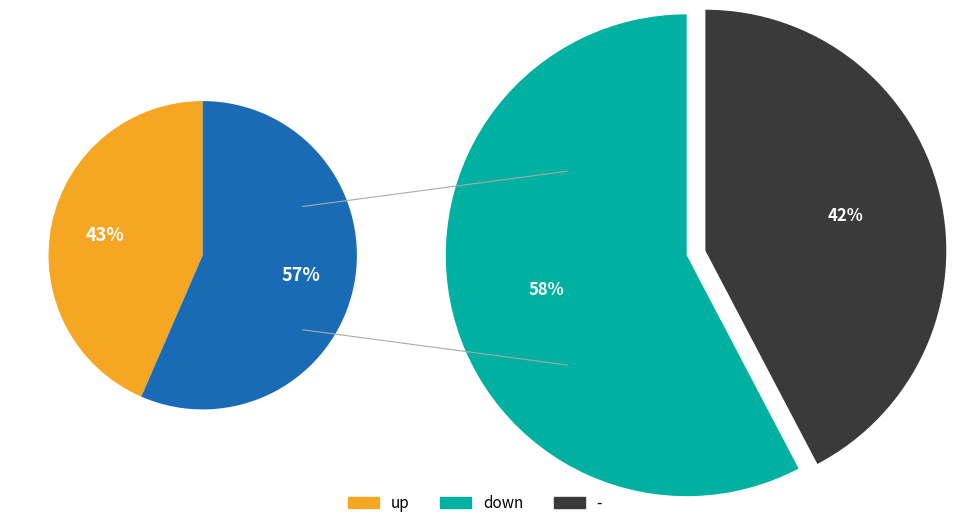

Which has a higher value, up or -?

up